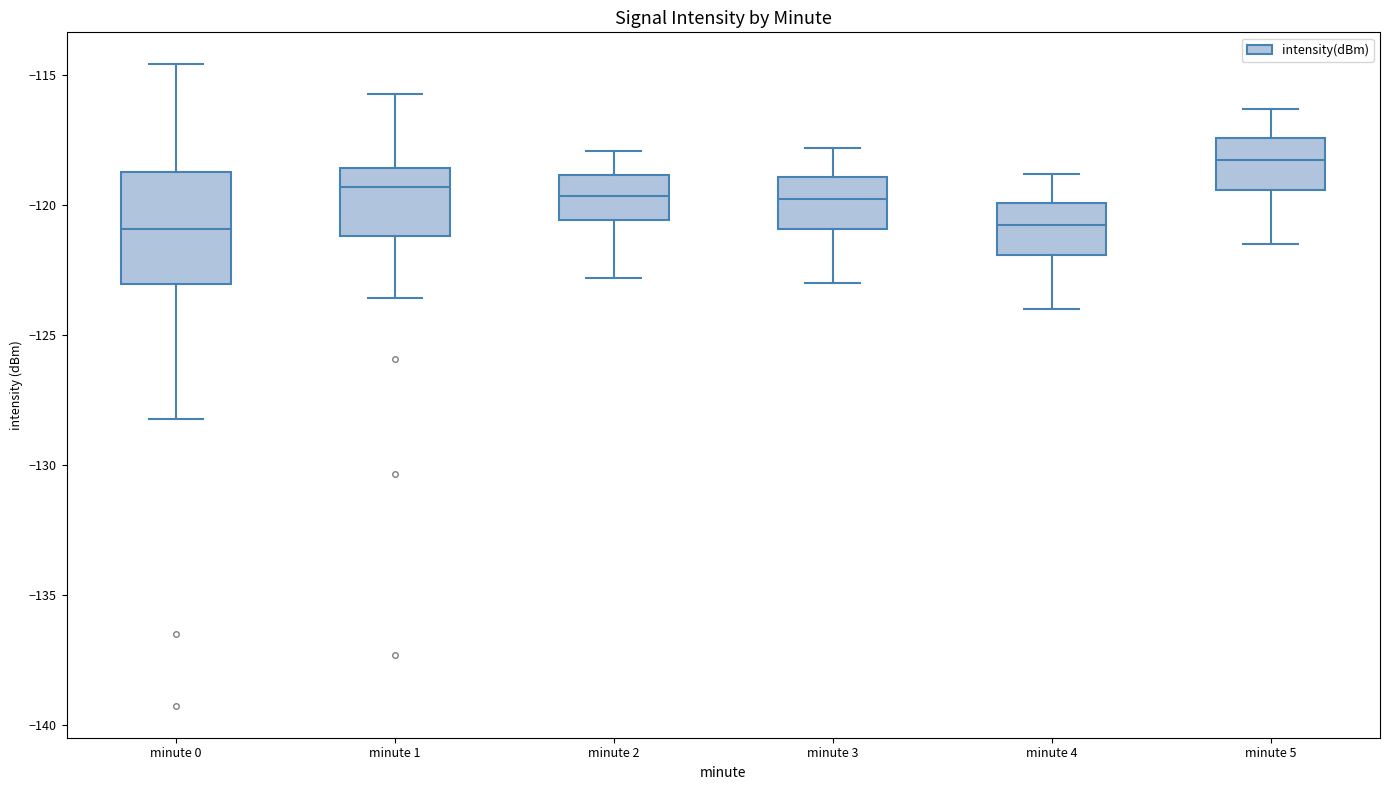

Where is the upper edge of the box for minute 1 on the y-axis? The values are not printed on the chart, so give them approximately, as read against the axis.

-118.5